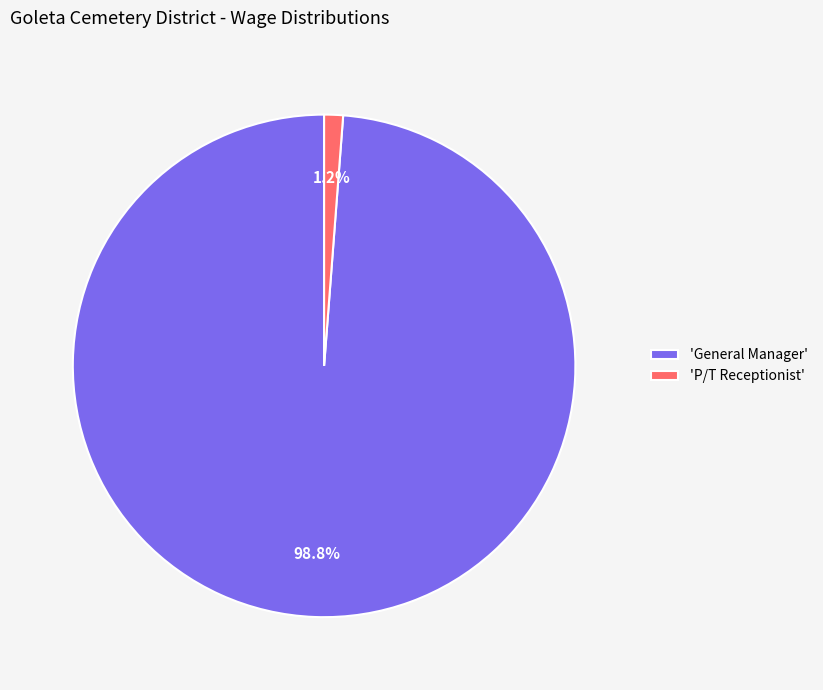

What is the smallest slice in the pie chart?

'P/T Receptionist'